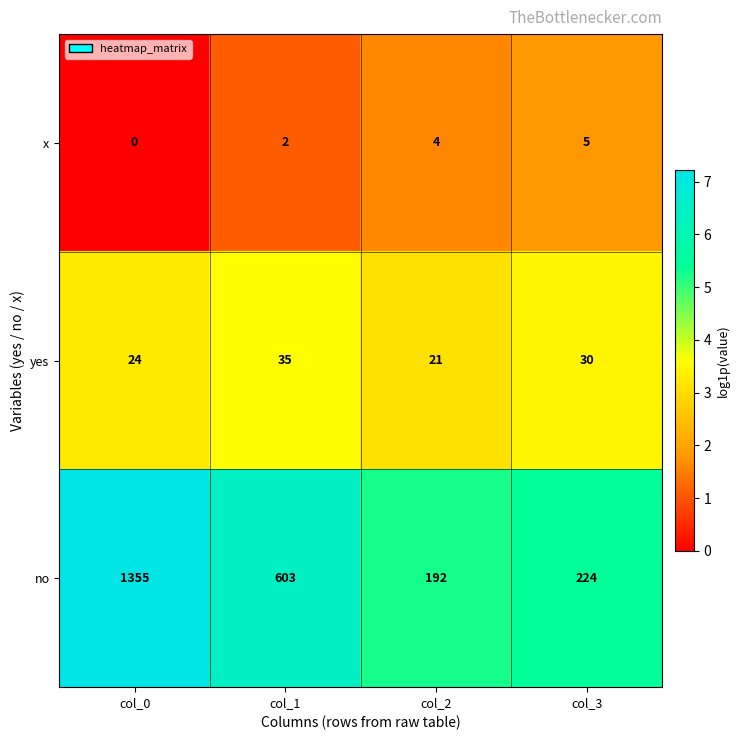

At which category does the chart reach its minimum across all series?

col_0